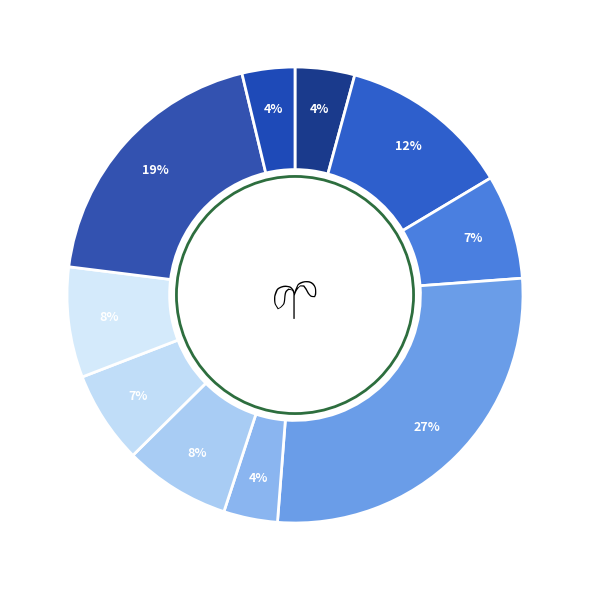

Count the number of slices in the pie.

10